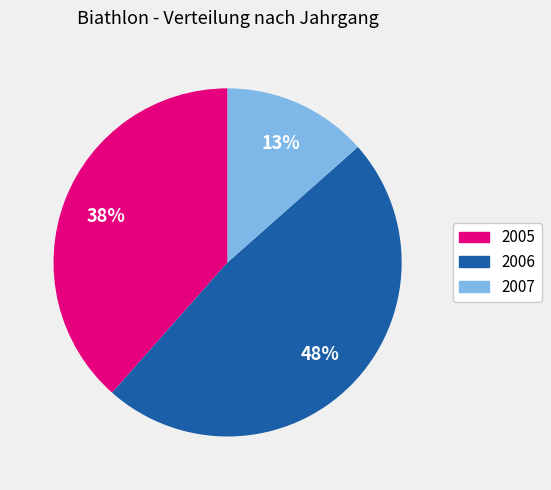

To the nearest percent, what is the difference between the 2007 and 2005 slice percentages?

25%